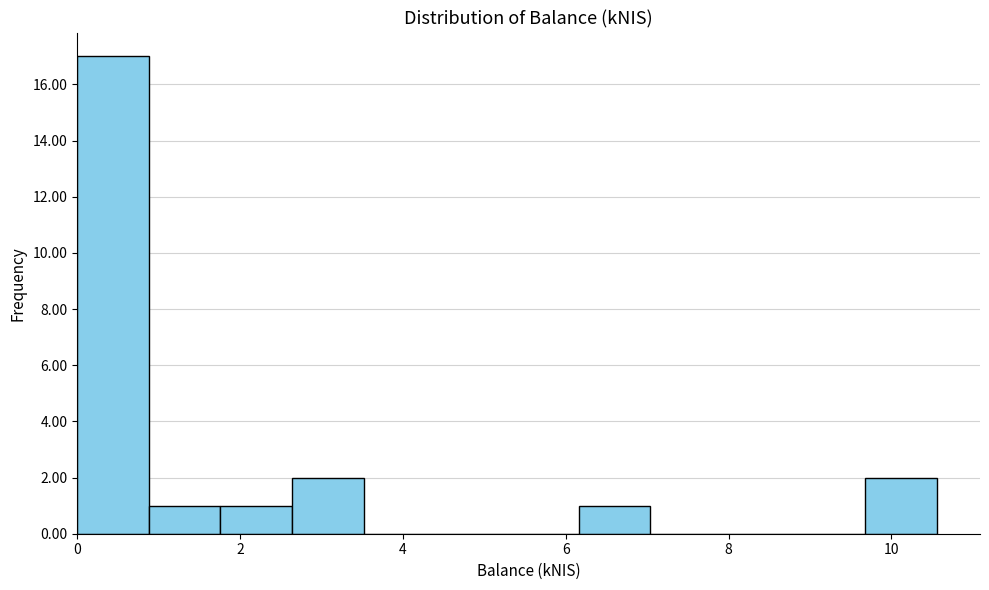

Reading left to right, transcribe this chart: for each bar, give the range it covers on the x-axis and its height. Neither the bar edges nor the heights are printed on the chart, so give them approximately, as read against the axes.

0.00 to 0.88: 17
0.88 to 1.76: 1
1.76 to 2.64: 1
2.64 to 3.52: 2
3.52 to 4.40: 0
4.40 to 5.28: 0
5.28 to 6.16: 0
6.16 to 7.04: 1
7.04 to 7.92: 0
7.92 to 8.80: 0
8.80 to 9.68: 0
9.68 to 10.56: 2